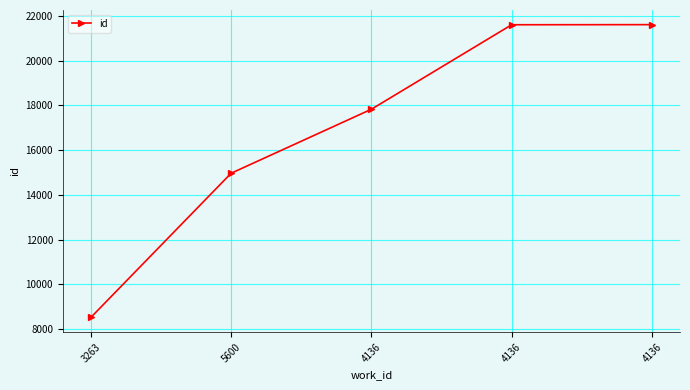

Reading left to right, list all the values displayed in this chart.

3263=8521	5600=14969	4136=17831	4136=21609	4136=21614